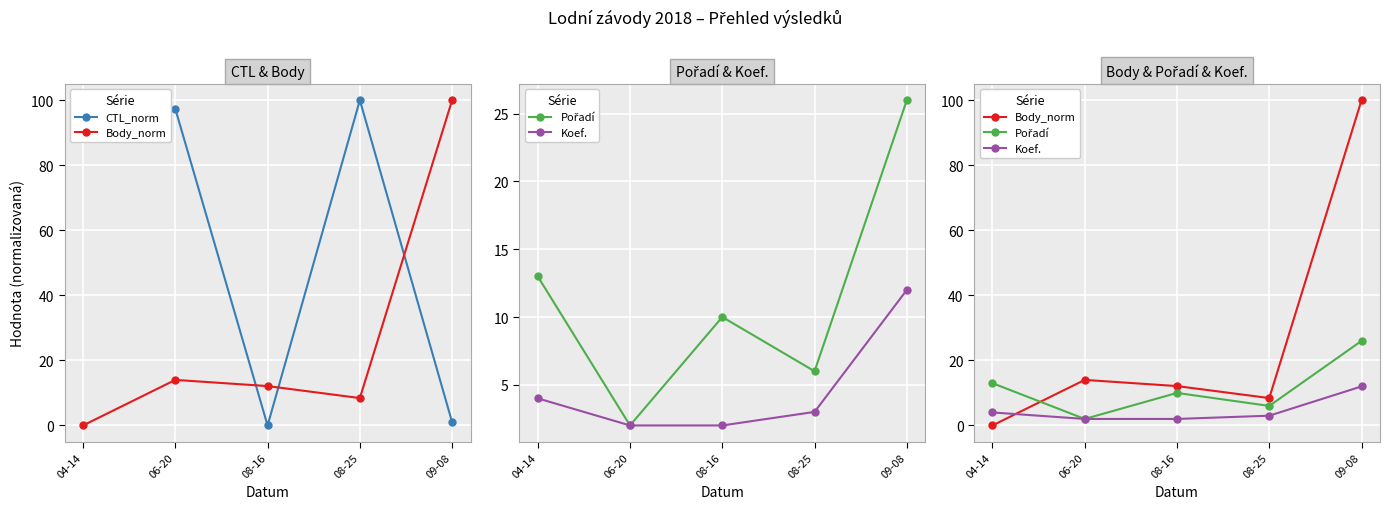

At which category is the sum across all series the highest?

09-08